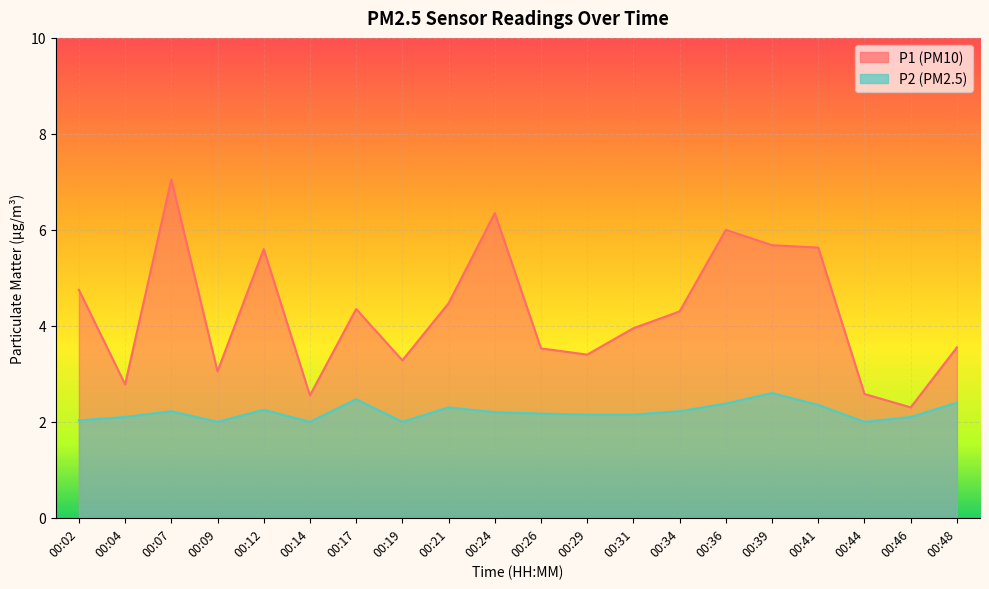

How many data points in P1 are less than 4?

10